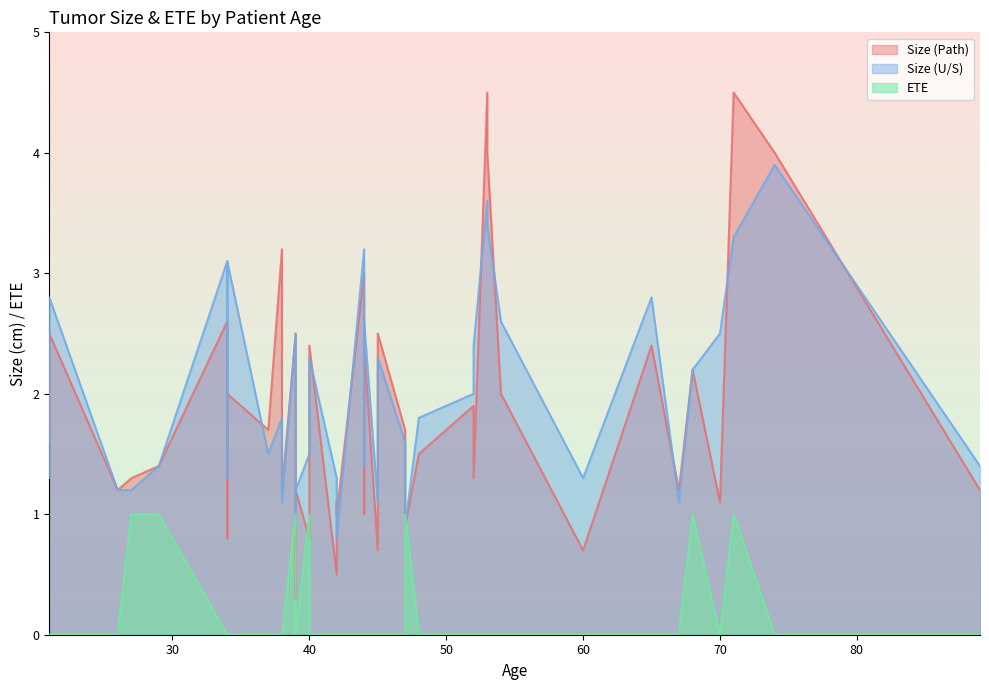

Which series has the largest total across all categories?

Size (U/S)